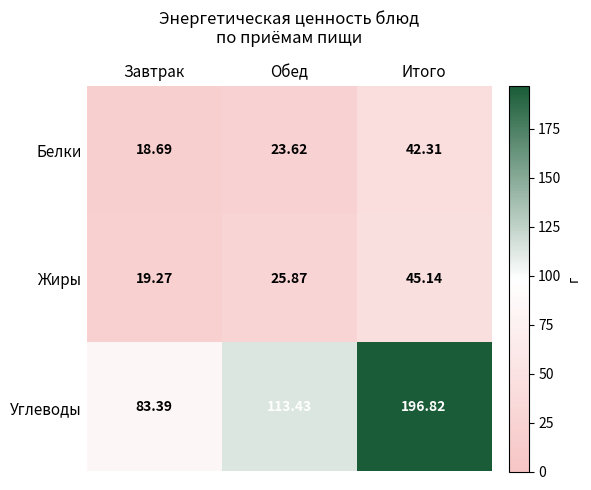

Which category has the highest value in the Жиры series?

Итого